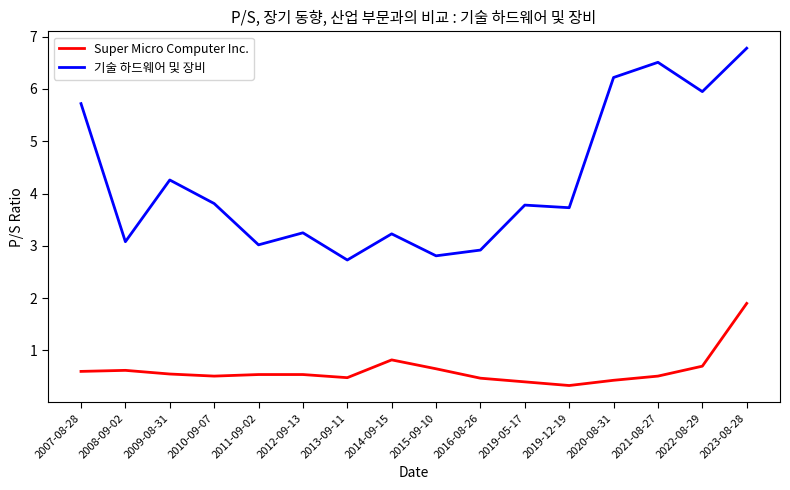

How many lines are shown in the chart?

2